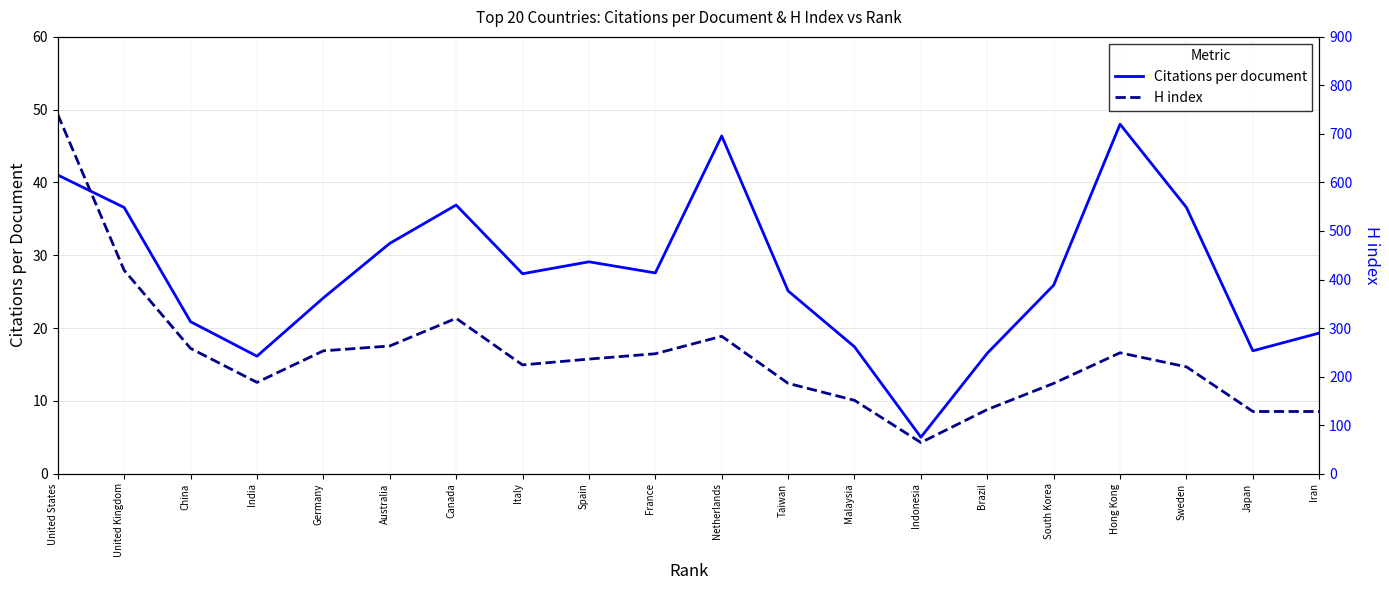

How many interior local peaks does the H index series have?

3